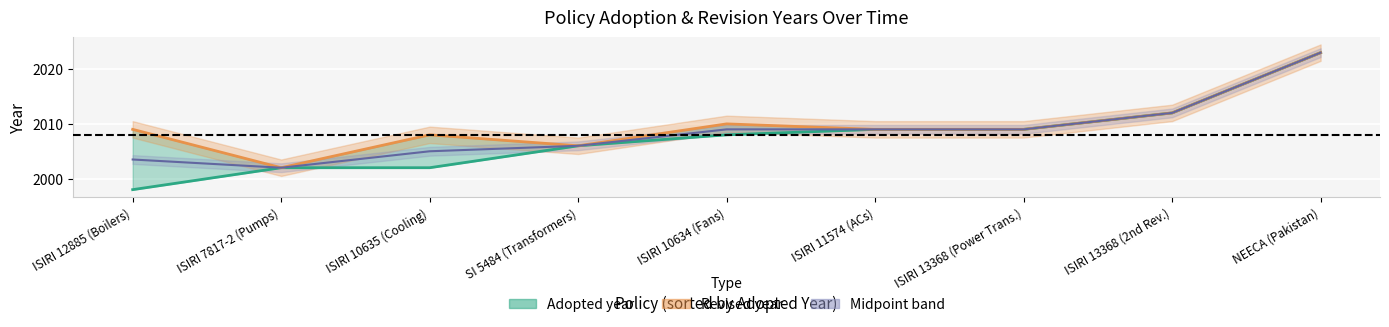

Reading right to left, transcribe all the data shown in this chart.

Adopted year: 2023.0	2012.0	2009.0	2009.0	2008.0	2006.0	2002.0	2002.0	1998.0
Revised year: 2023.0	2012.0	2009.0	2009.0	2010.0	2006.0	2008.0	2002.0	2009.0
Midpoint (Adopted & Revised avg): 2023.0	2012.0	2009.0	2009.0	2009.0	2006.0	2005.0	2002.0	2003.5